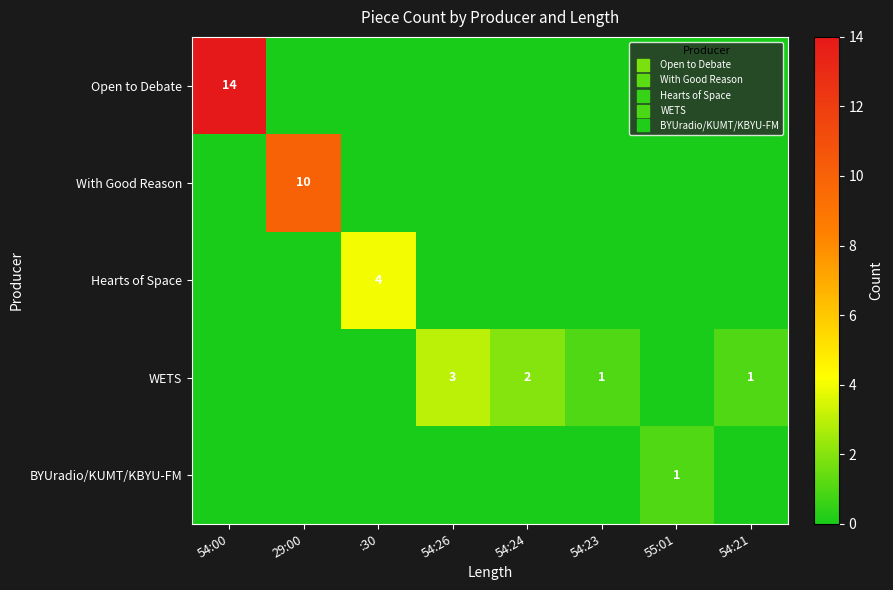

The value of BYUradio/KUMT/KBYU-FM at 54:00 is 0. True or false?

True